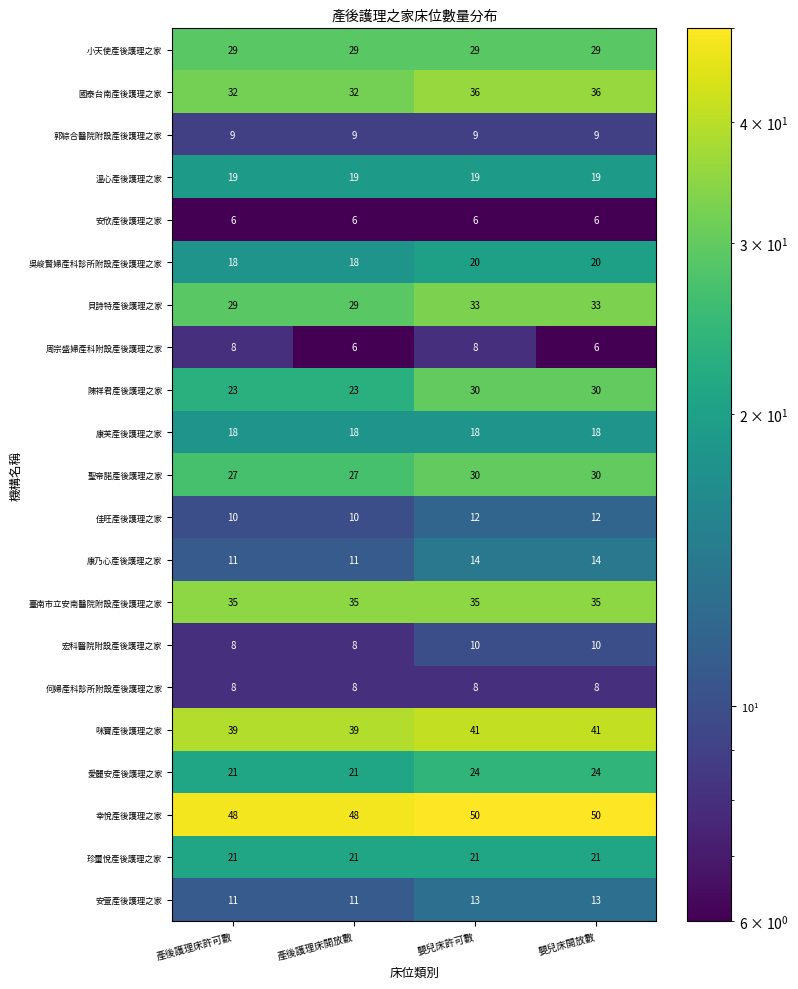

What is the lowest value of the 吳峻賢婦產科診所附設產後護理之家 series?

18